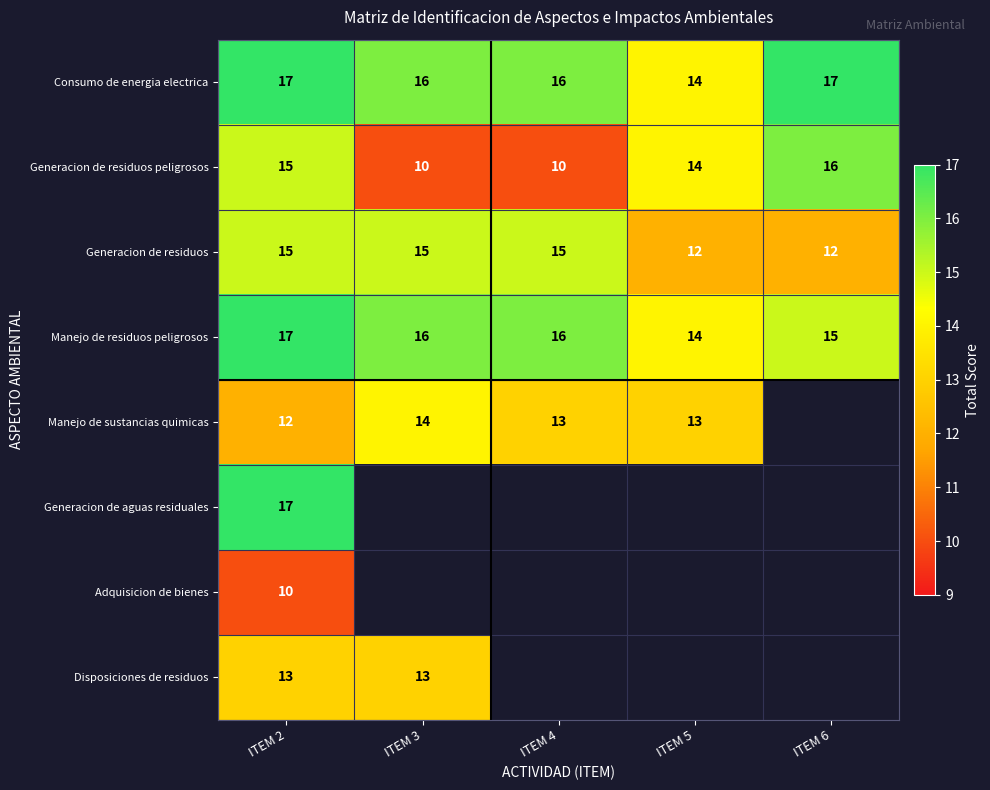

What is the minimum value for Generacion de residuos peligrosos?

10